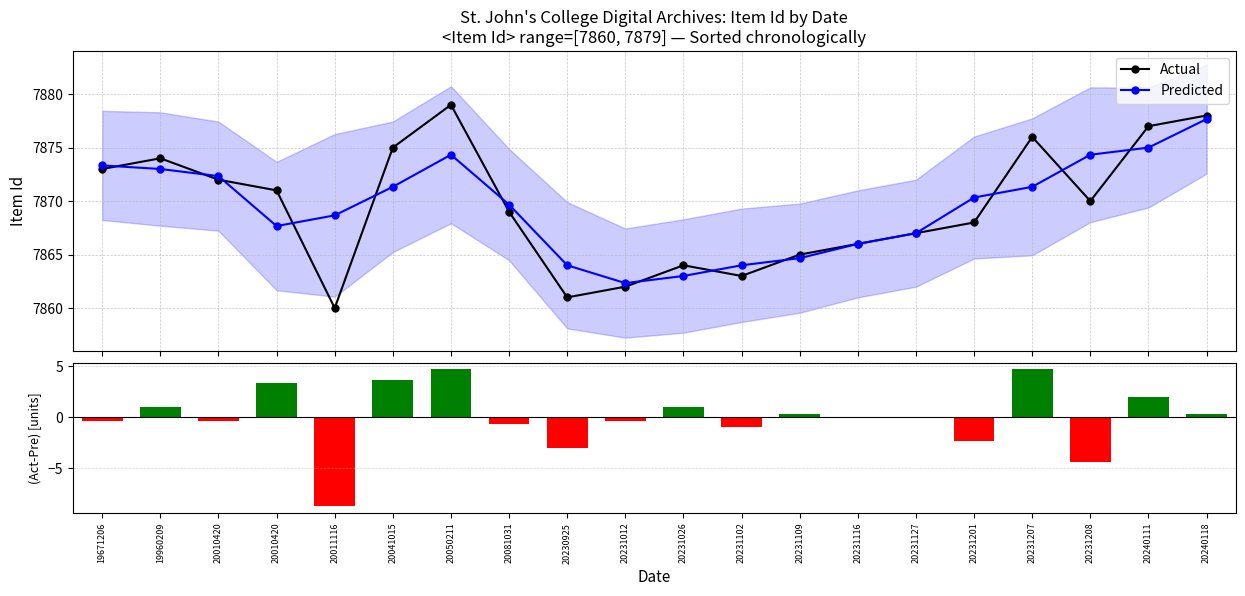

How many distinct data groups are displayed?

3